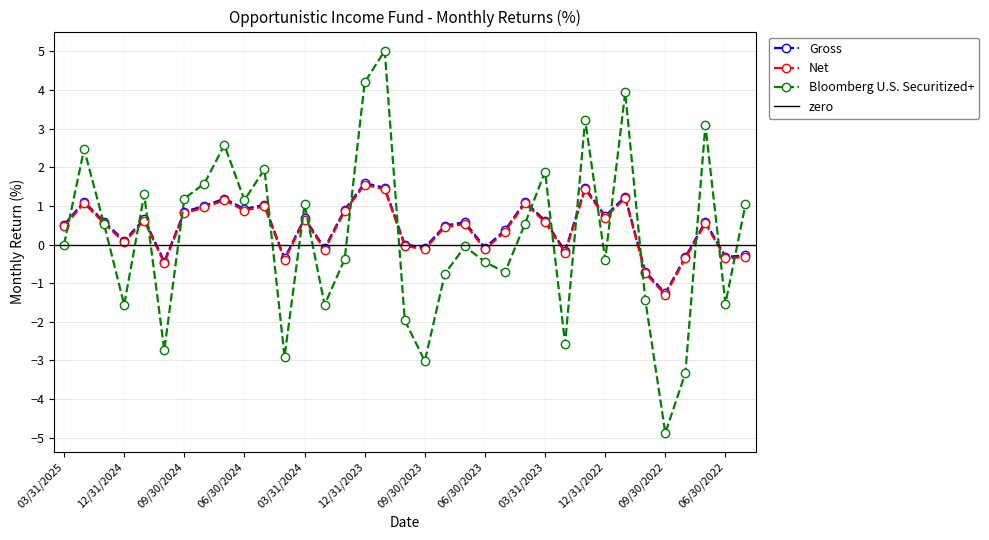

How many data points in Gross are above 0?

23